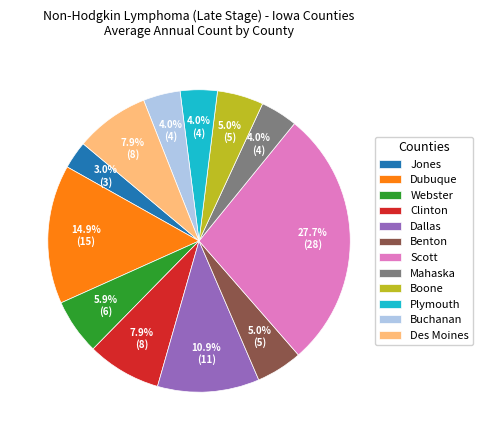

Combined, do Dallas and Dubuque account for over 50%?

No